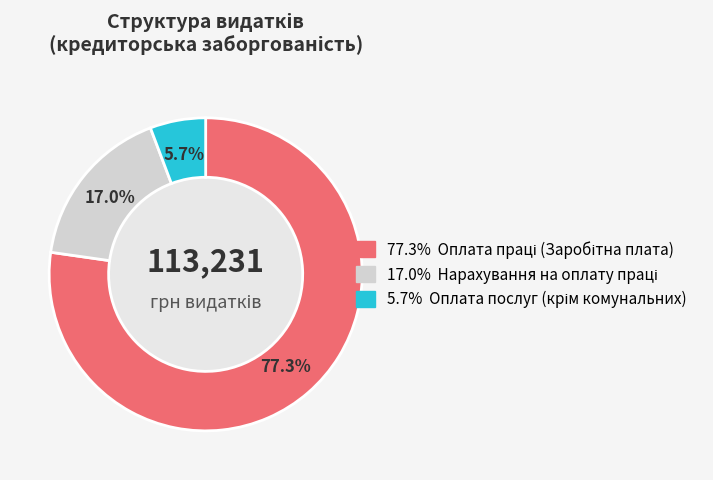

Does any single category account for the majority?

Yes